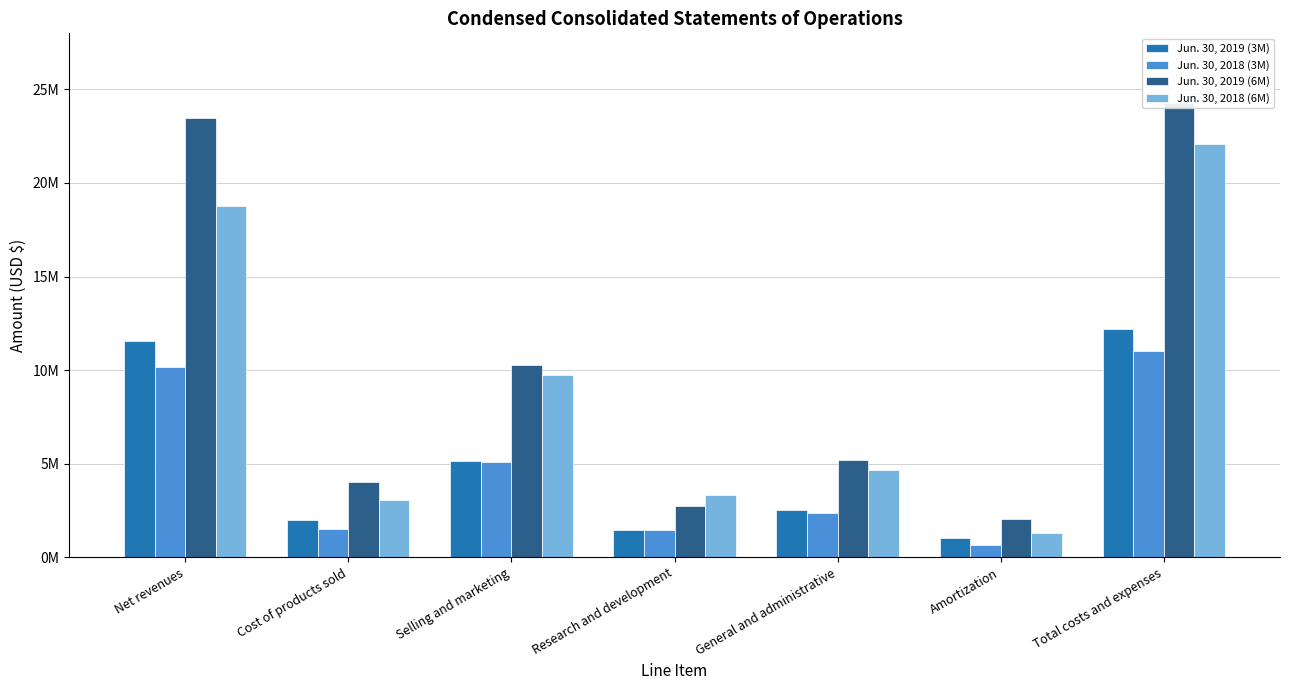

Rank the series by their maximum value, from lowest to highest.

Jun. 30, 2018 (3M), Jun. 30, 2019 (3M), Jun. 30, 2018 (6M), Jun. 30, 2019 (6M)